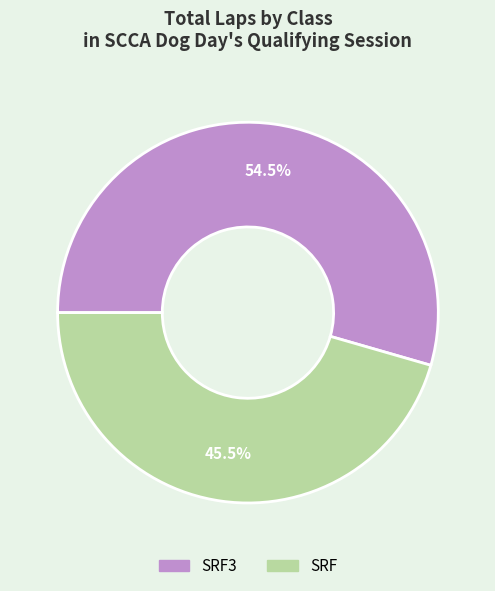

Is there any slice that represents more than half of the pie?

Yes